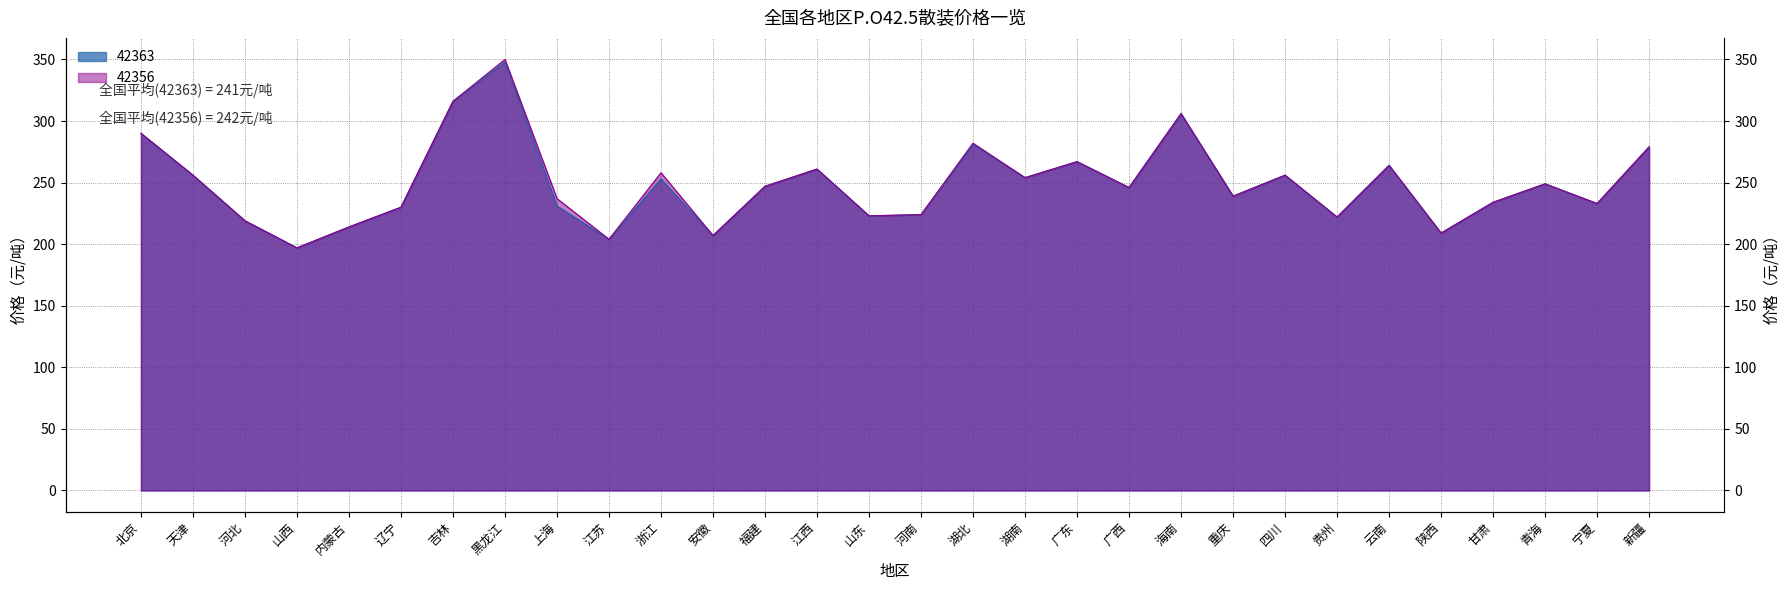

Rank the series by their average value, from highest to lowest.

42356, 42363